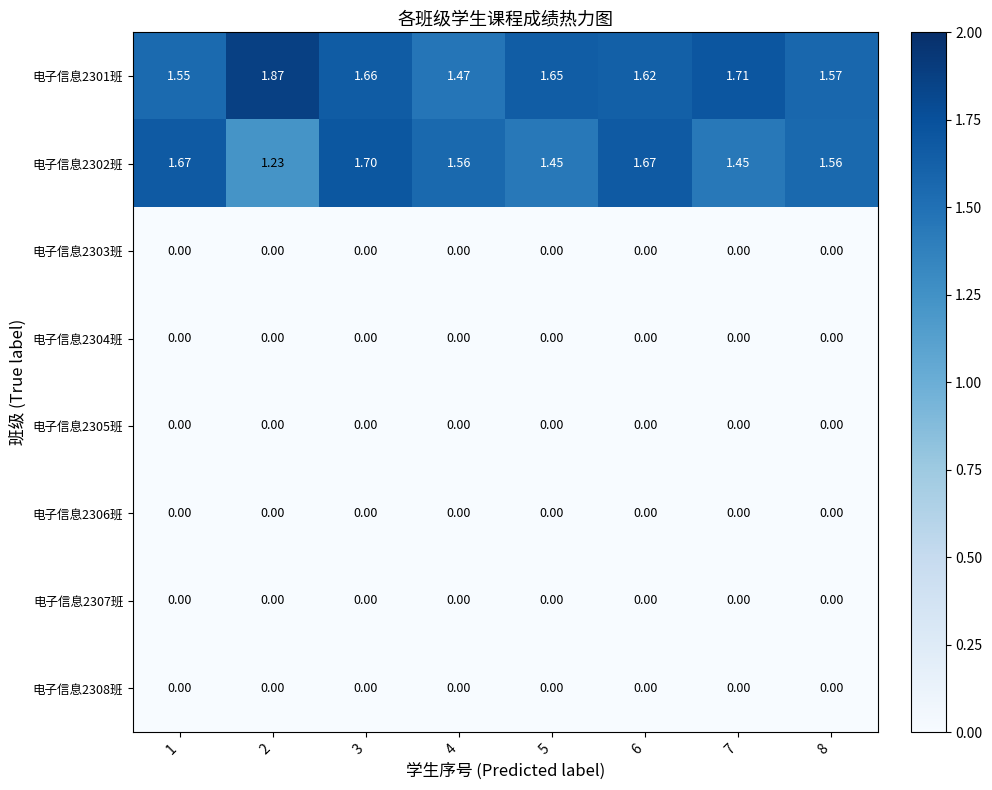

What is the maximum value shown in the chart?

1.9